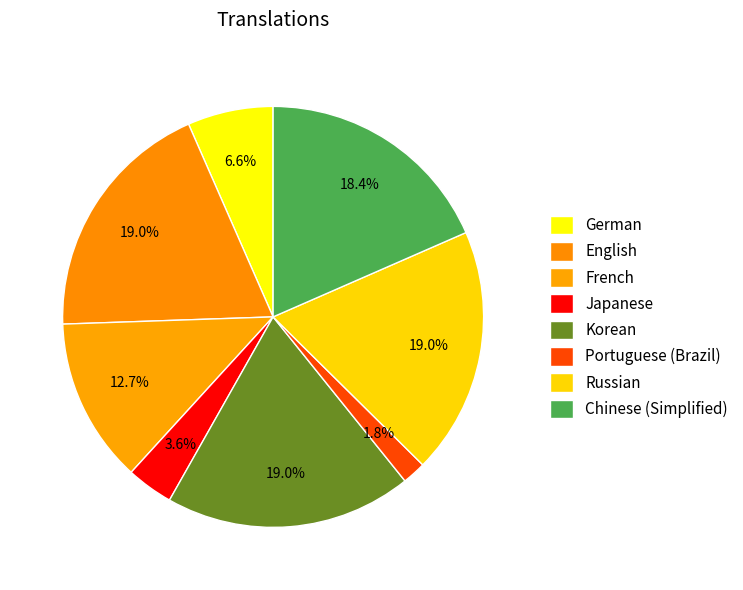

How many segments does this pie chart have?

8